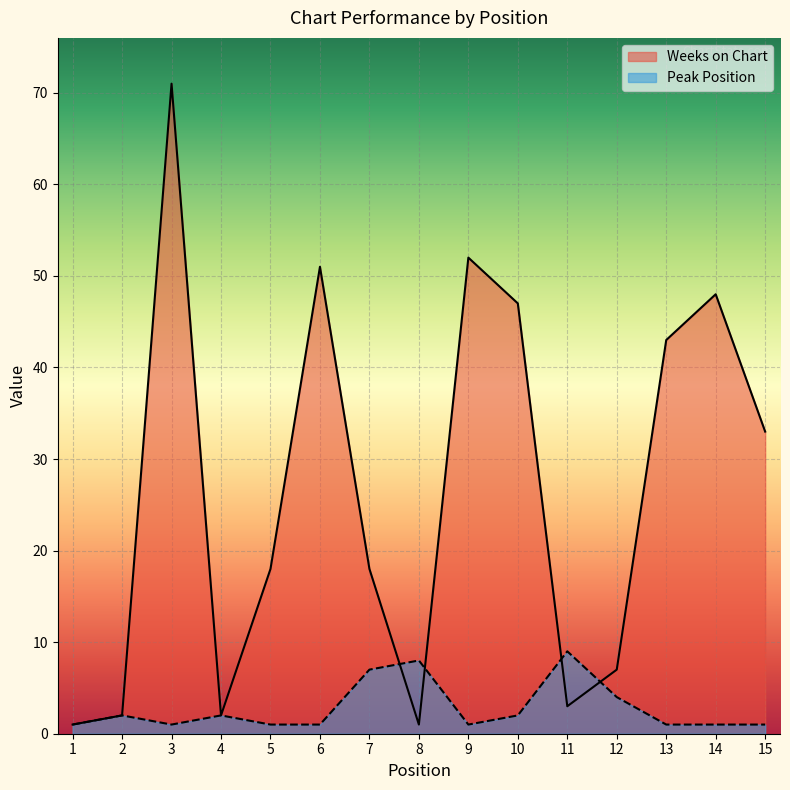

What are all the series names shown in the legend?

Weeks on Chart, Peak Position